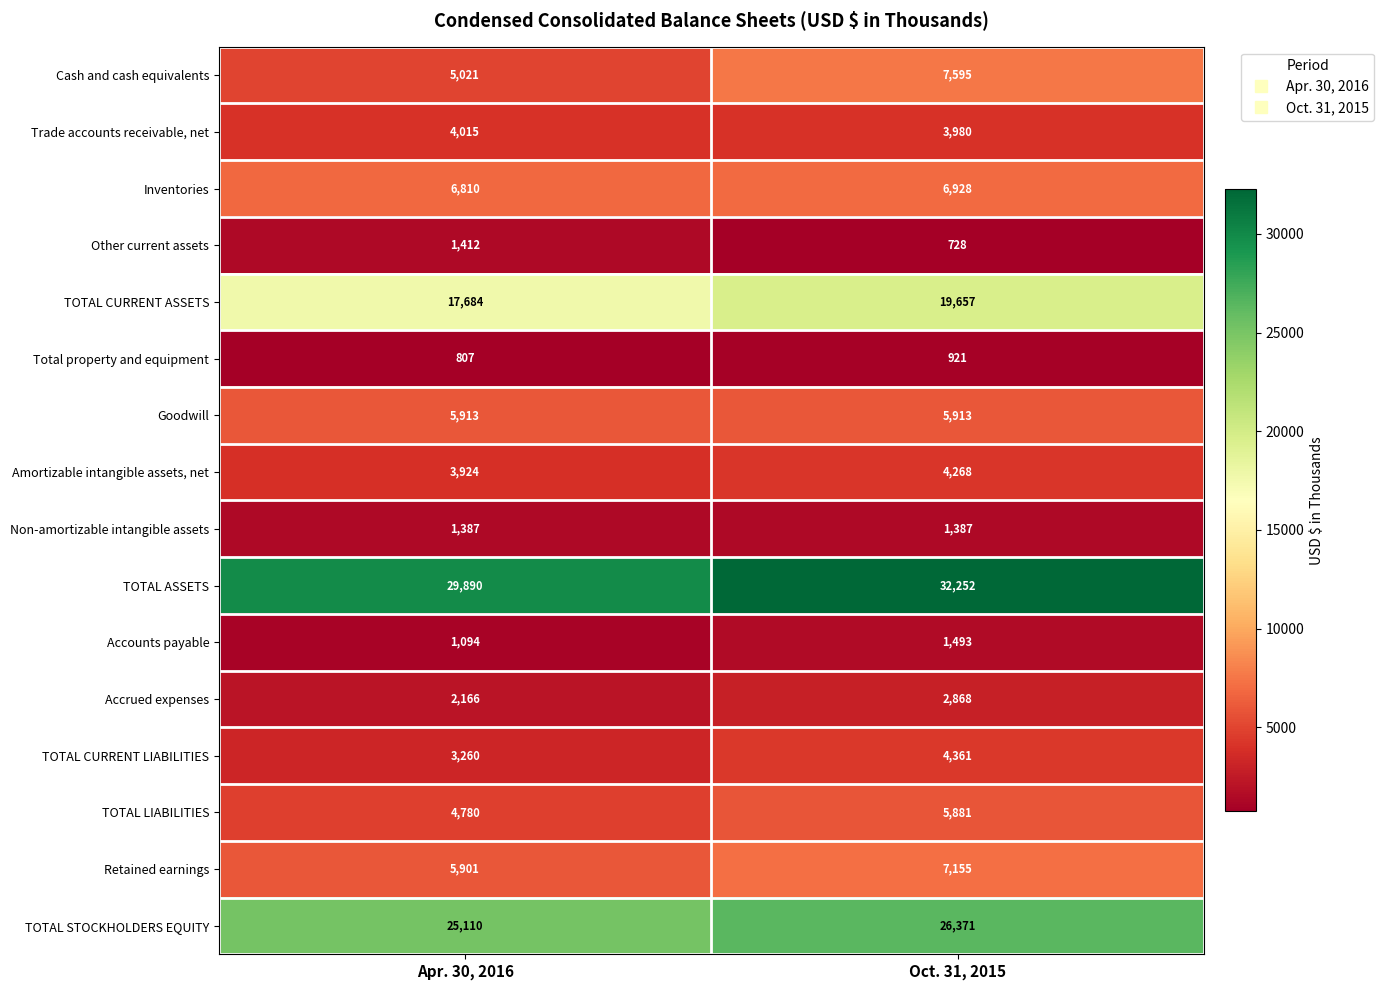

List the series in order of their peak value, lowest first.

Total property and equipment, Non-amortizable intangible assets, Other current assets, Accounts payable, Accrued expenses, Trade accounts receivable, net, Amortizable intangible assets, net, TOTAL CURRENT LIABILITIES, TOTAL LIABILITIES, Goodwill, Inventories, Retained earnings, Cash and cash equivalents, TOTAL CURRENT ASSETS, TOTAL STOCKHOLDERS EQUITY, TOTAL ASSETS